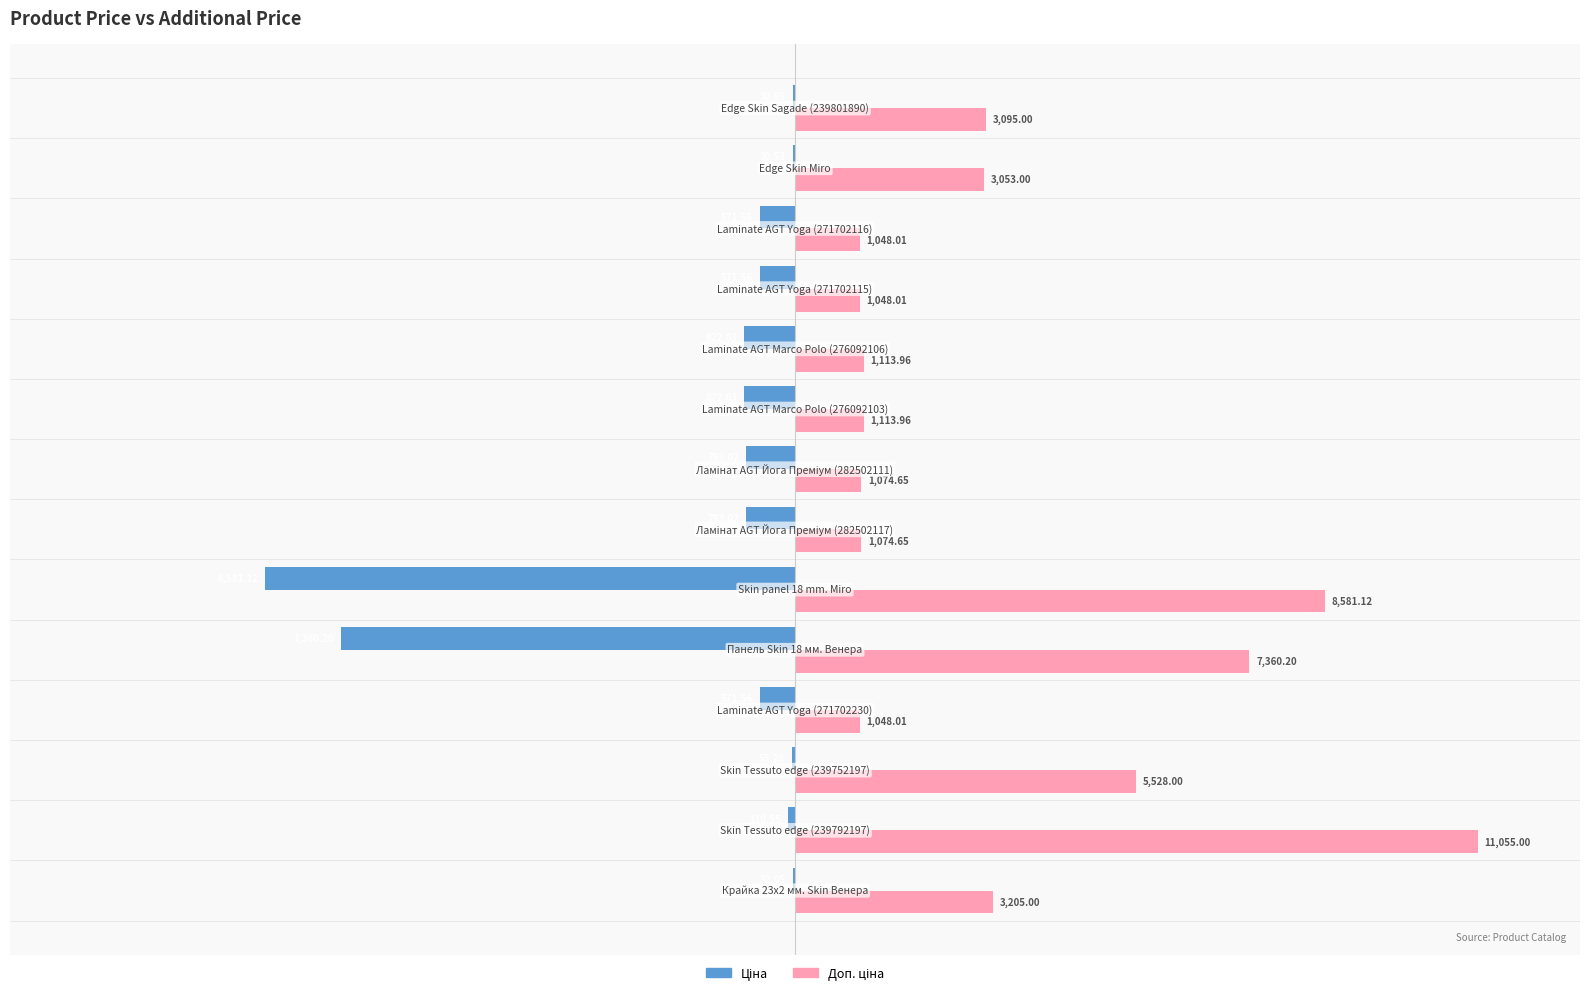

Does the chart contain any negative values?

Yes